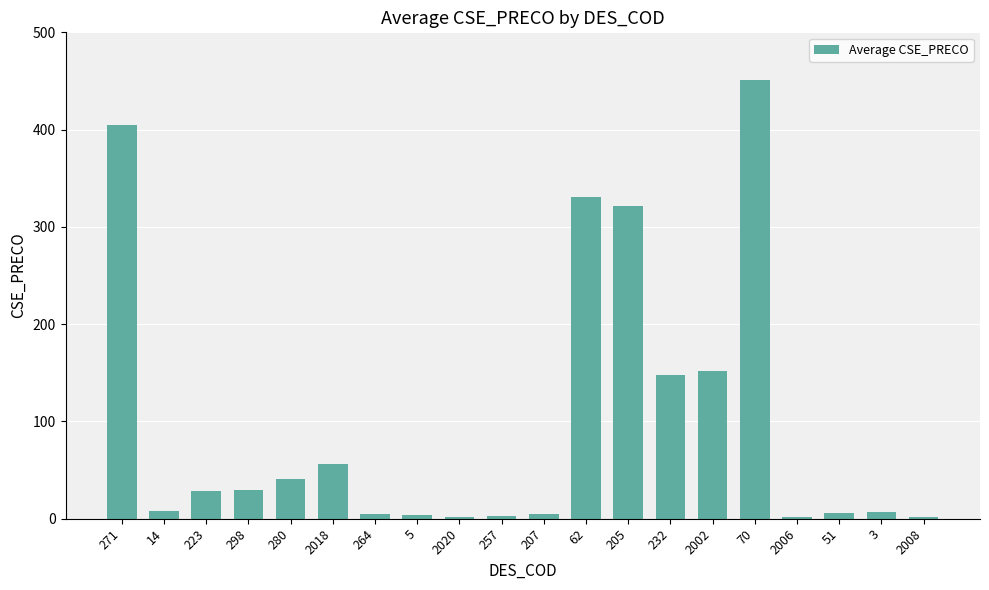

What is the greatest value displayed?

451.0